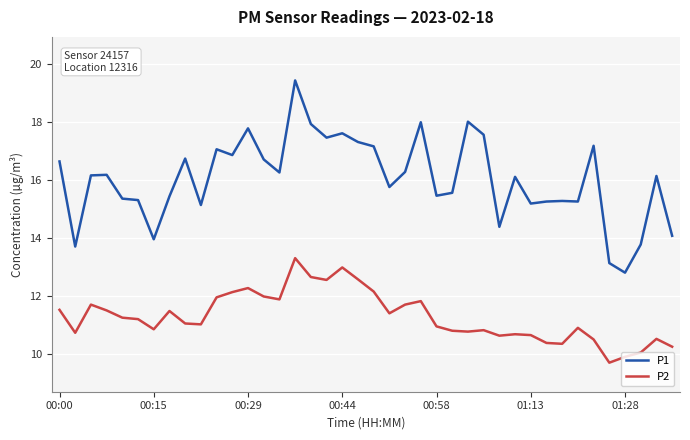

List the series in order of their overall mean, highest first.

P1, P2